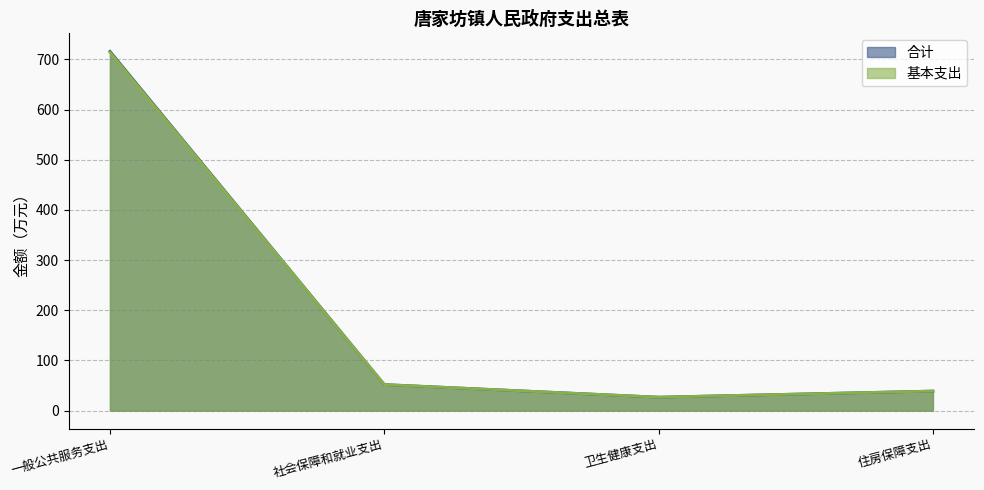

Is it true that 合计 equals 42.8 at 卫生健康支出?

False